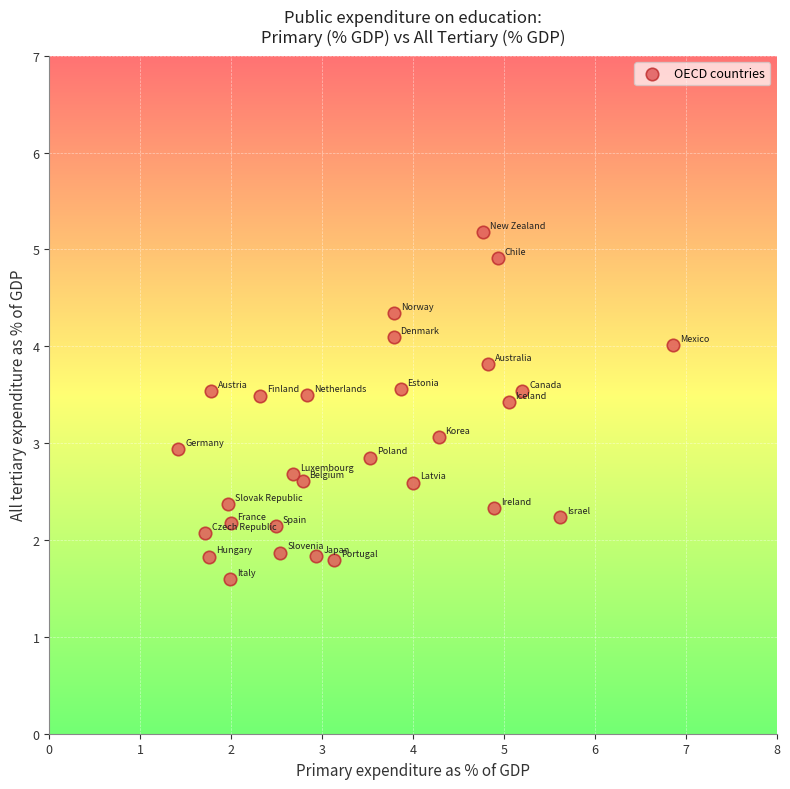

What is the range of Y values (max minus min)?

3.6